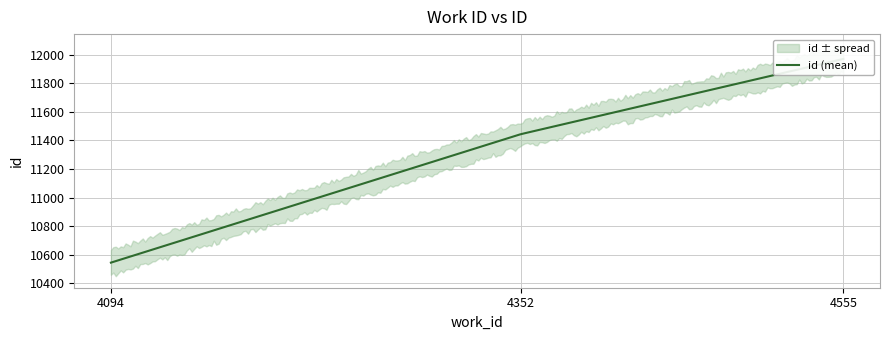

What is the difference between the values at 4094 and 4352?

900